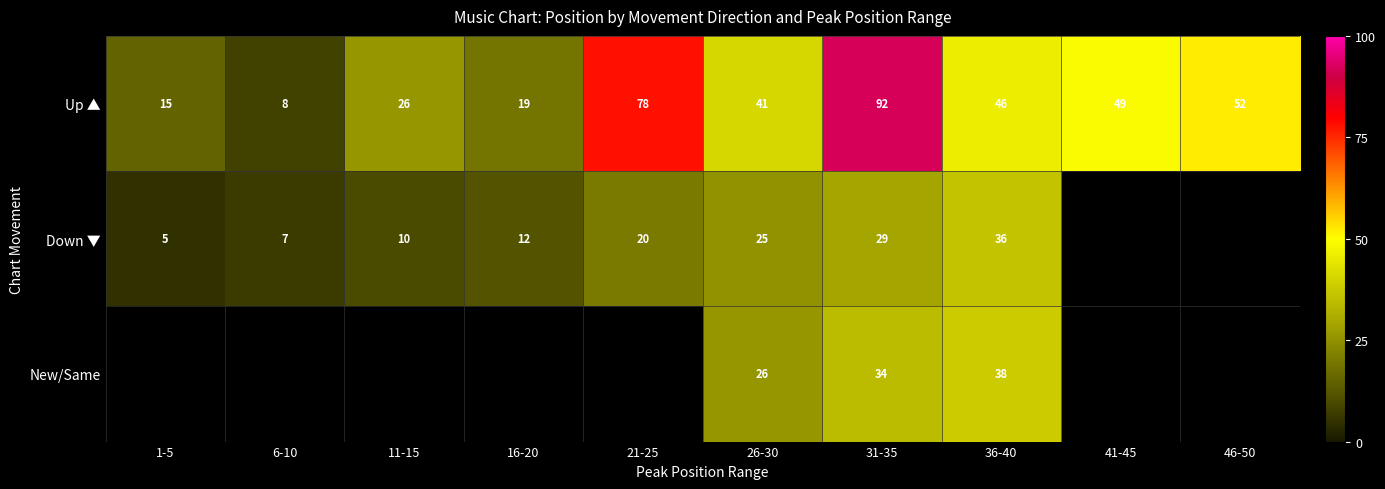

True or false: Down ▼ has a value of 7.3 at 31-35.

False